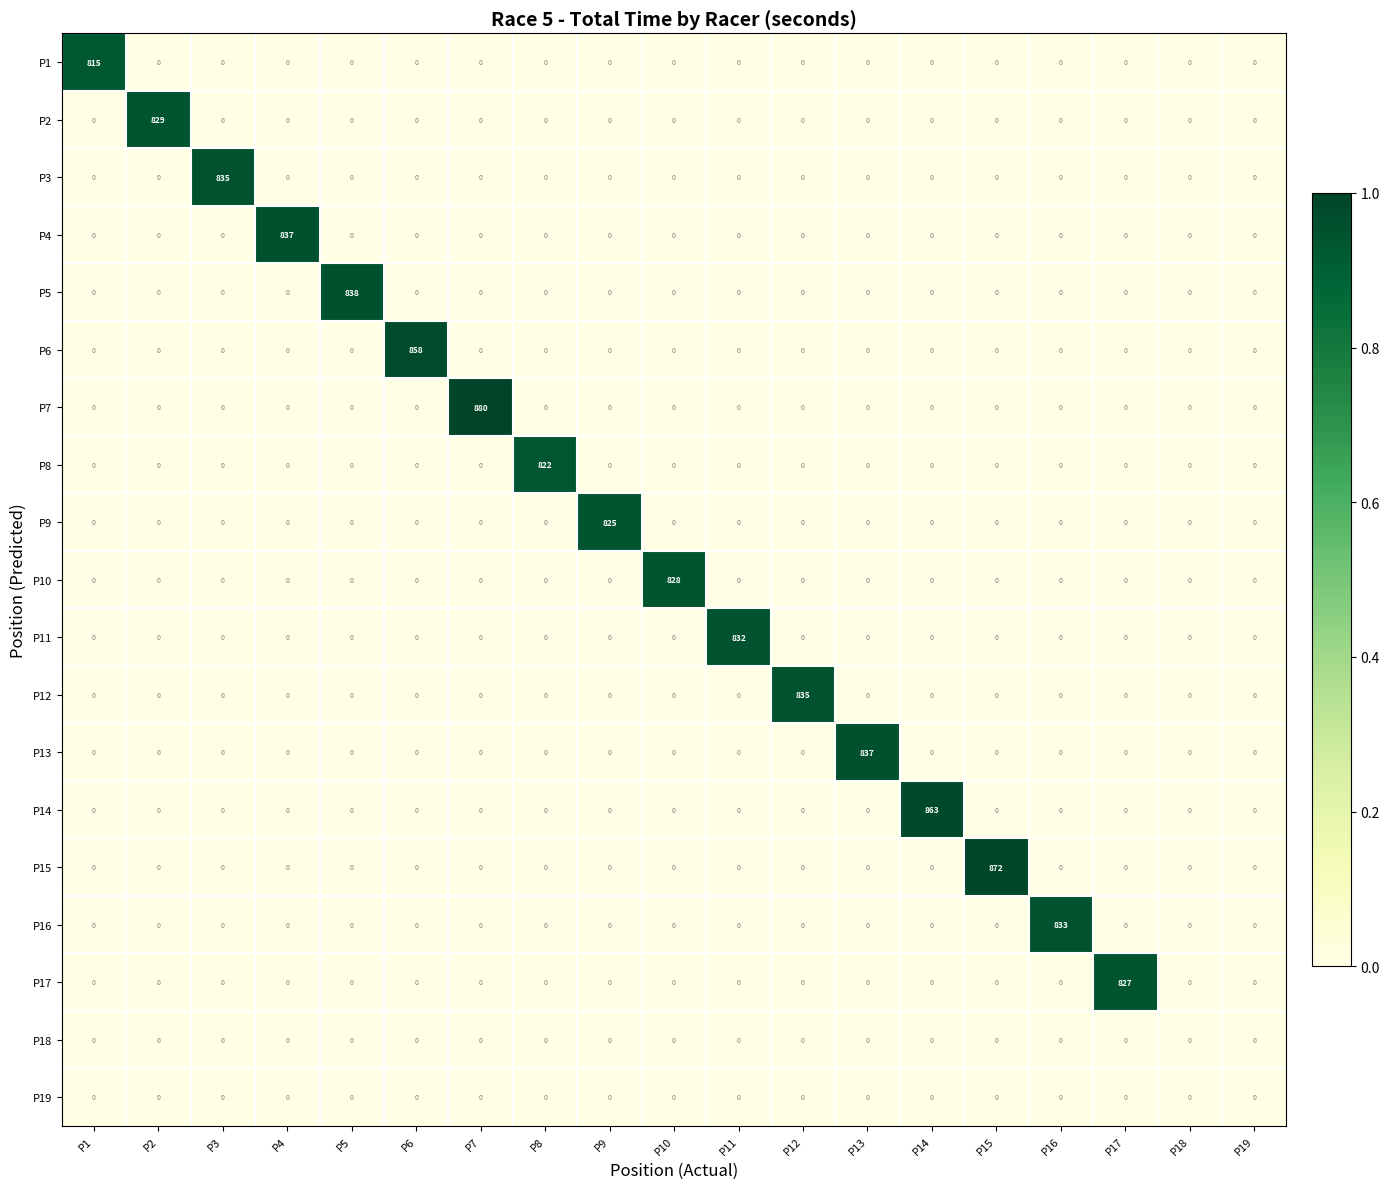

Which category has the highest value across all series?

P7